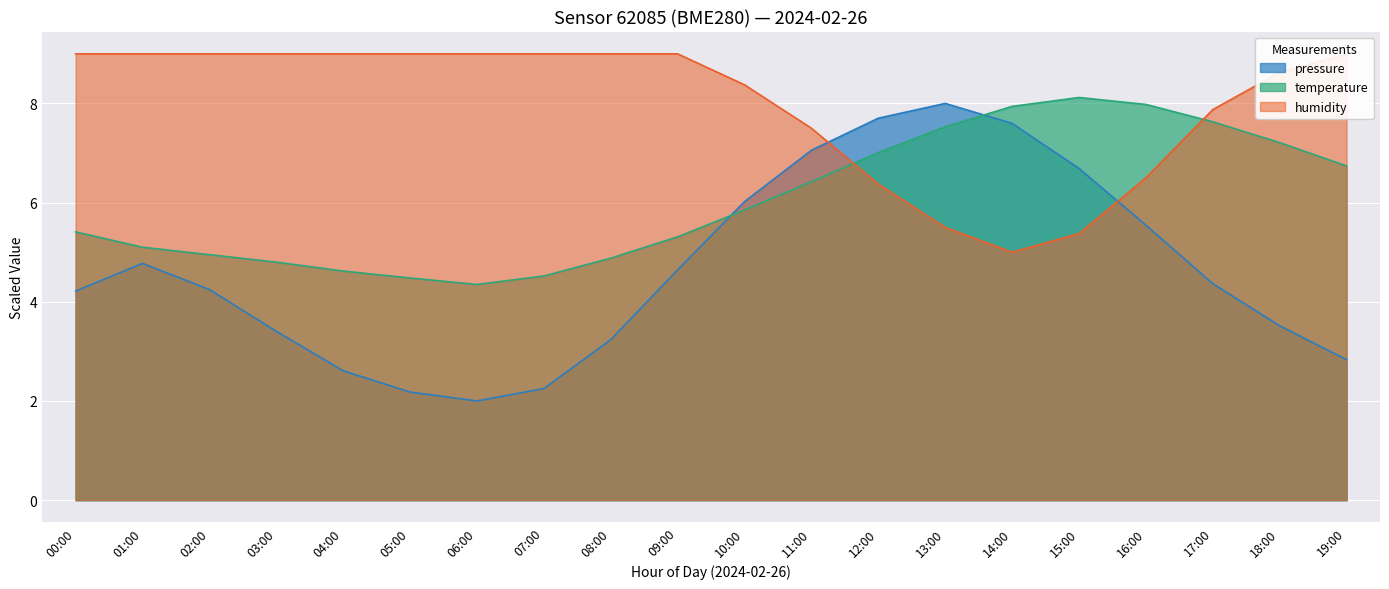

At which category does temperature reach its first local peak?

15:00